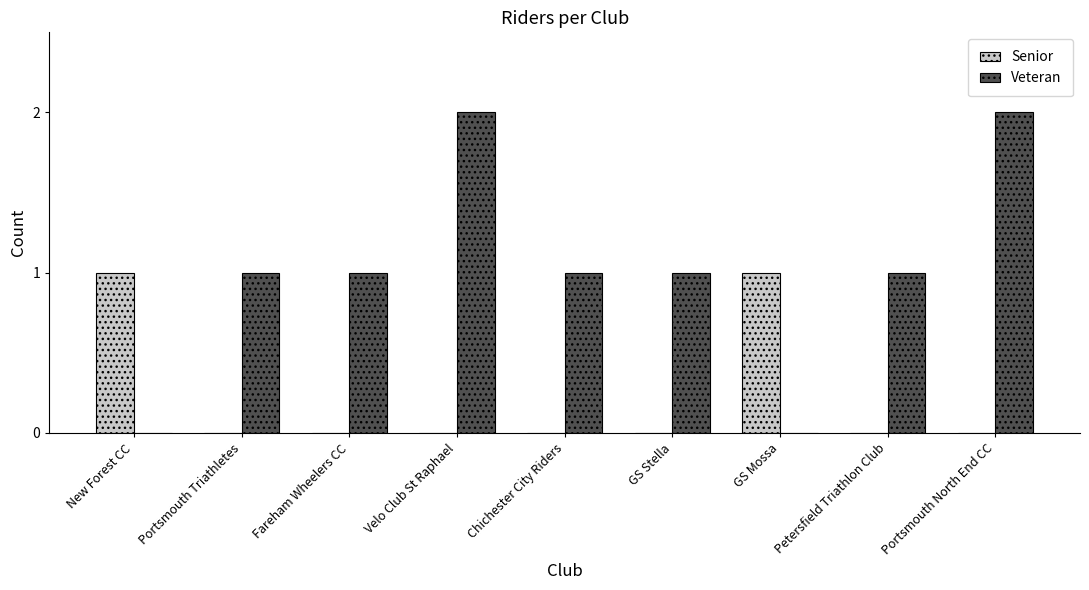

What is the sum of all Veteran values?

9